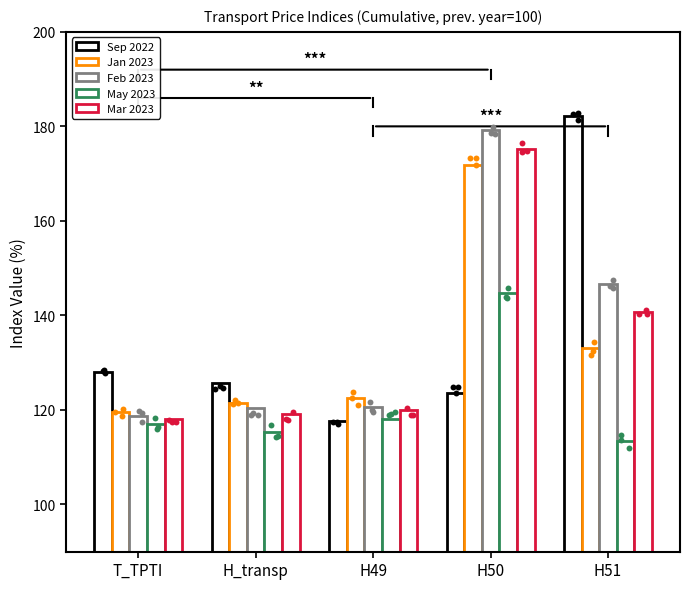

At how many categories does at least one series exceed 168?

2